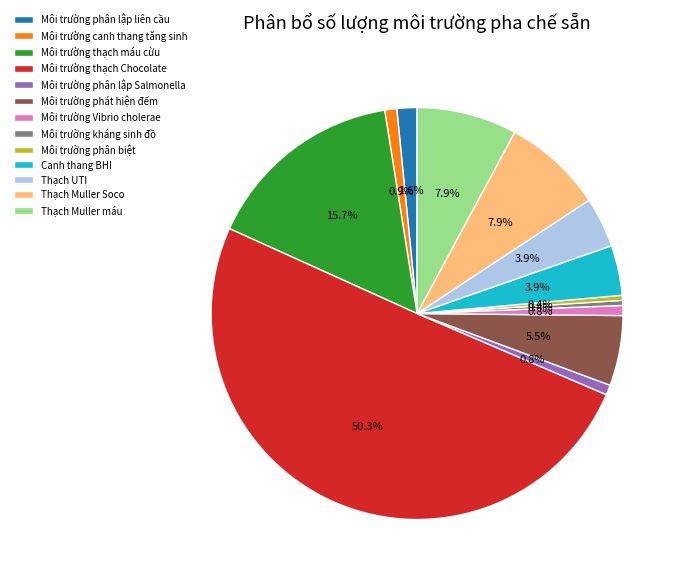

To the nearest percent, what is the difference between the largest and smallest slice percentages?

50%